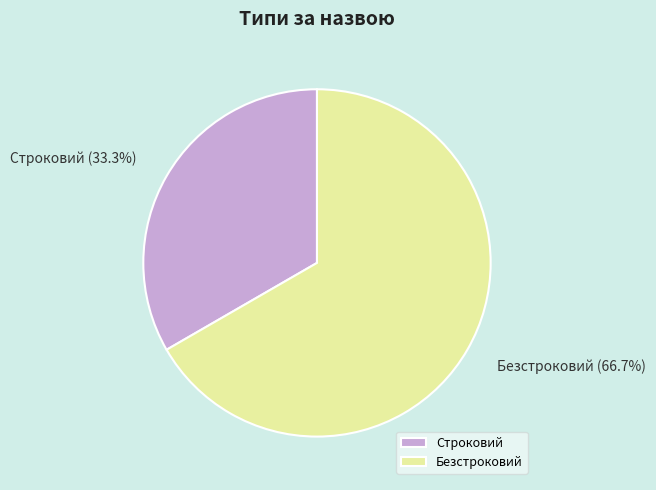

Is there any slice that represents more than half of the pie?

Yes